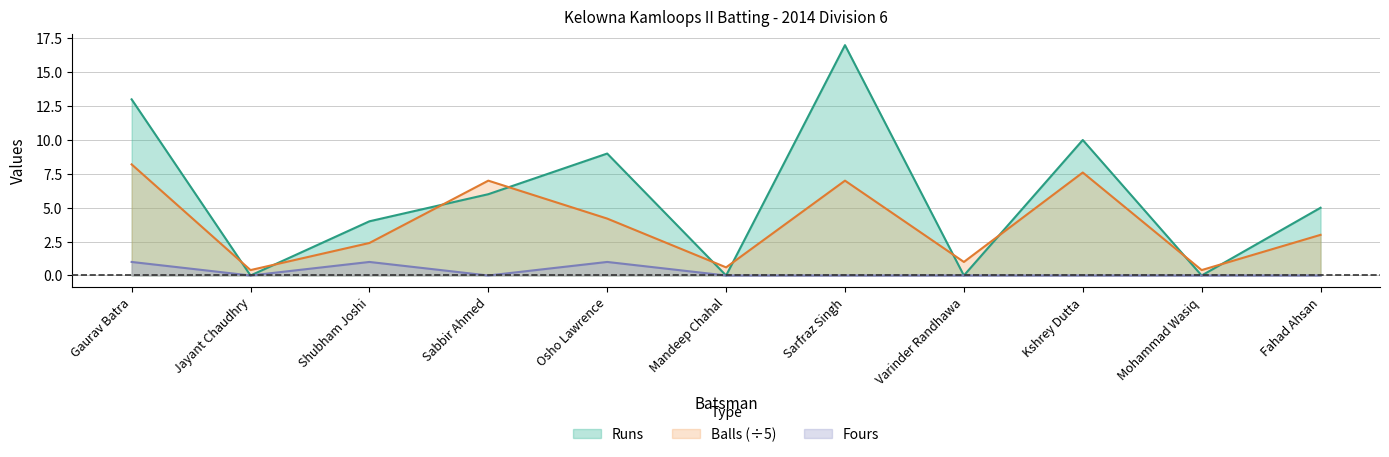

The value of Balls at Kshrey Dutta is 7.6. True or false?

True